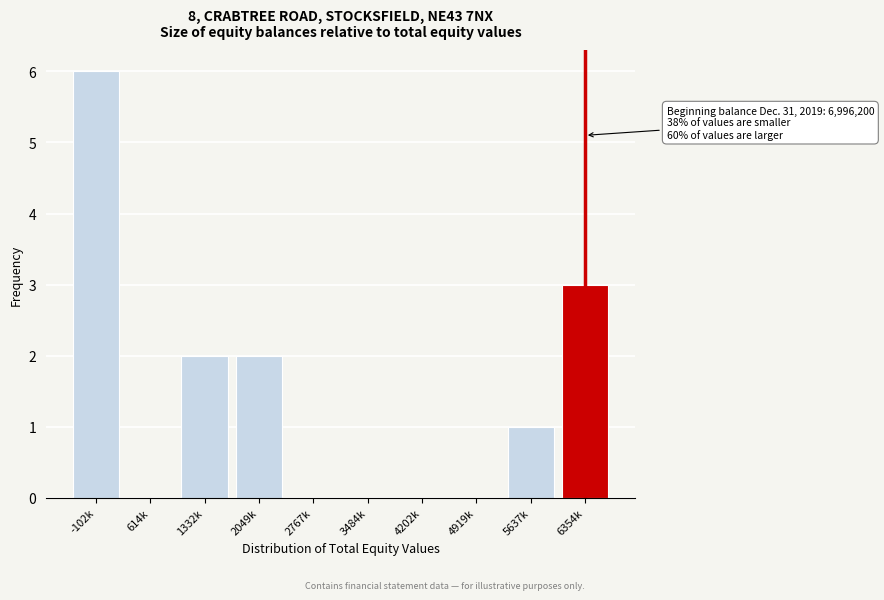

Reading left to right, what are all the values shown in this chart?

-102k=6	614k=0	1332k=2	2049k=2	2767k=0	3484k=0	4202k=0	4919k=0	5637k=1	6354k=3